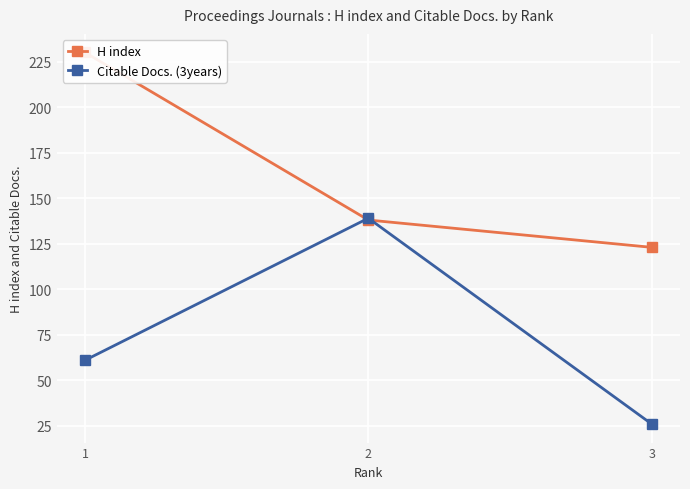

At which label is H index closest to 176?

2